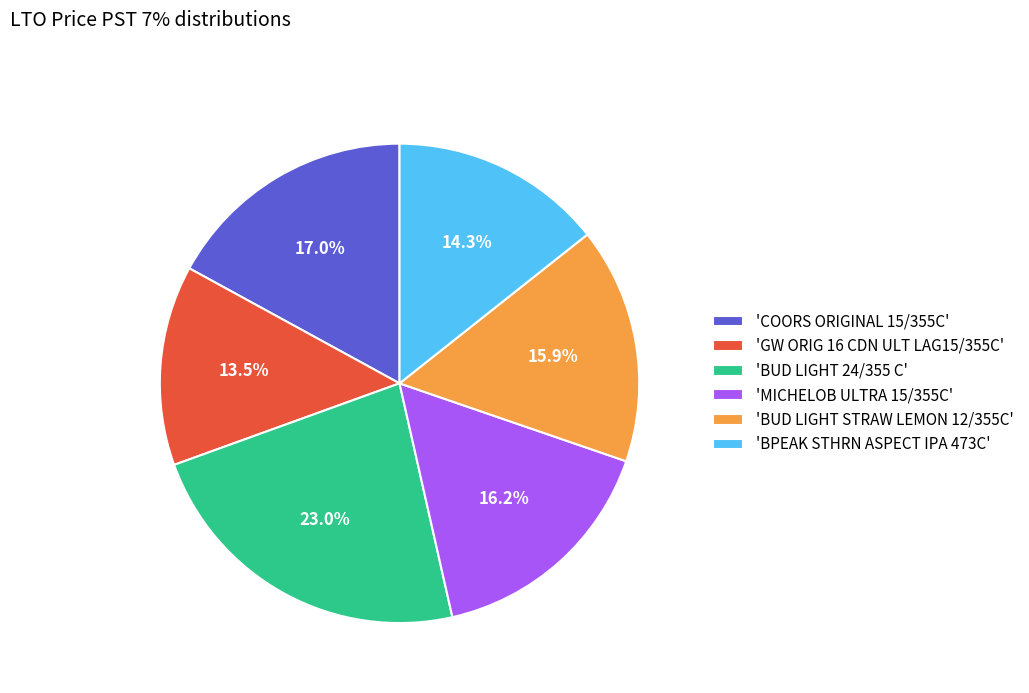

Which category has the biggest portion of the pie?

'BUD LIGHT 24/355 C'